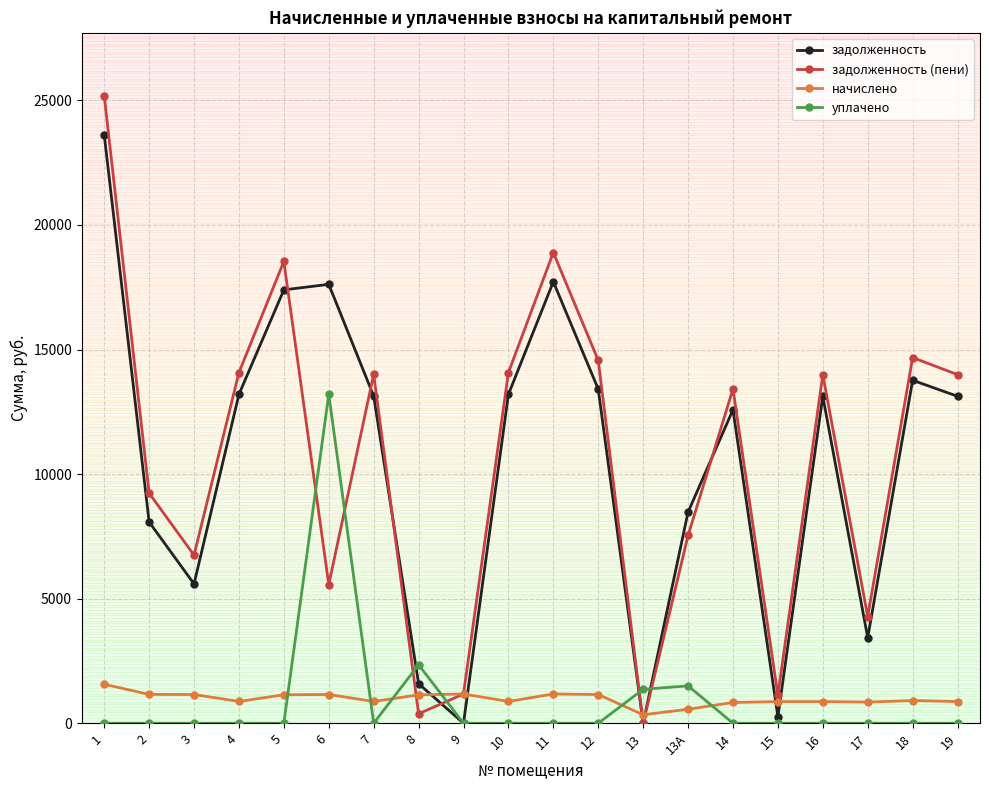

What is the difference between the highest and lowest values at 19?

13991.7